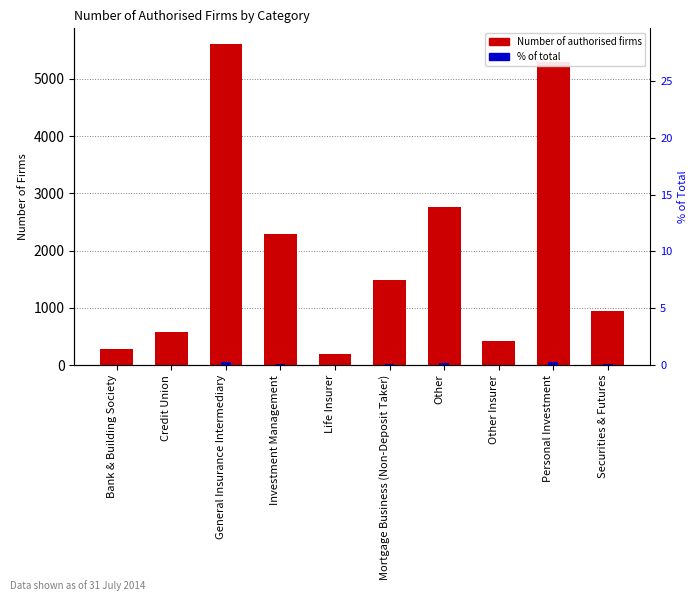

What is the approximate value at Securities & Futures, to the nearest 100?

900